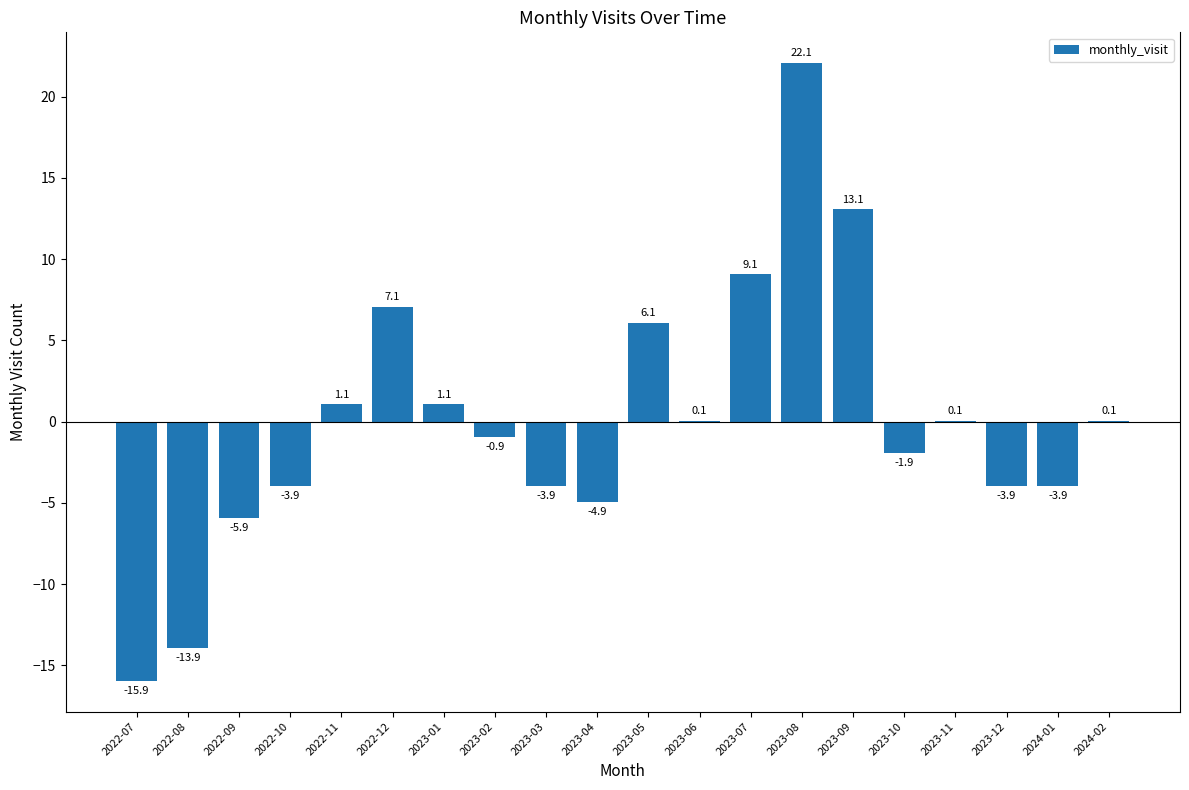

What is the change in value from 2022-10 to 2022-12?

+11.0